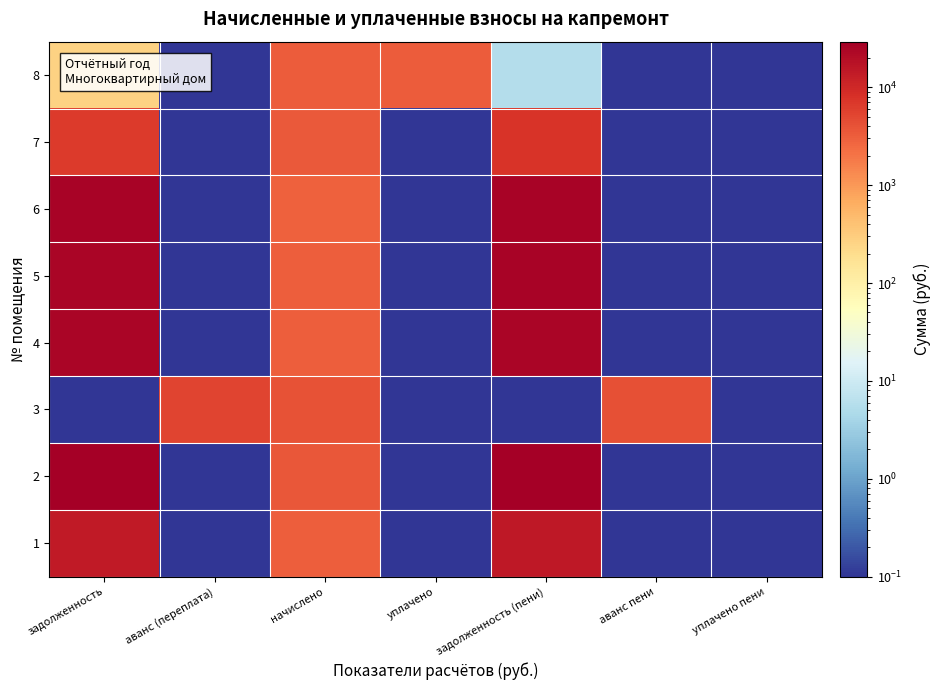

Reading left to right, list all the values displayed in this chart.

1: задолженность=14362.8	аванс (переплата)=0.1	начислено=3132.2	уплачено=0.1	задолженность (пени)=15145.9	аванс пени=0.1	уплачено пени=0.1
2: задолженность=28317.6	аванс (переплата)=0.1	начислено=3630.7	уплачено=0.1	задолженность (пени)=29225.3	аванс пени=0.1	уплачено пени=0.1
3: задолженность=0.1	аванс (переплата)=5261.4	начислено=3920.9	уплачено=0.1	задолженность (пени)=0.1	аванс пени=4281.1	уплачено пени=0.1
4: задолженность=24350.8	аванс (переплата)=0.1	начислено=3117.4	уплачено=0.1	задолженность (пени)=25130.1	аванс пени=0.1	уплачено пени=0.1
5: задолженность=24931.9	аванс (переплата)=0.1	начислено=3191.8	уплачено=0.1	задолженность (пени)=25729.9	аванс пени=0.1	уплачено пени=0.1
6: задолженность=25547.3	аванс (переплата)=0.1	начислено=3035.5	уплачено=0.1	задолженность (пени)=26306.2	аванс пени=0.1	уплачено пени=0.1
7: задолженность=6654.2	аванс (переплата)=0.1	начислено=3511.7	уплачено=0.1	задолженность (пени)=7532.1	аванс пени=0.1	уплачено пени=0.1
8: задолженность=265.7	аванс (переплата)=0.1	начислено=3199.2	уплачено=3223.0	задолженность (пени)=5.5	аванс пени=0.1	уплачено пени=0.1